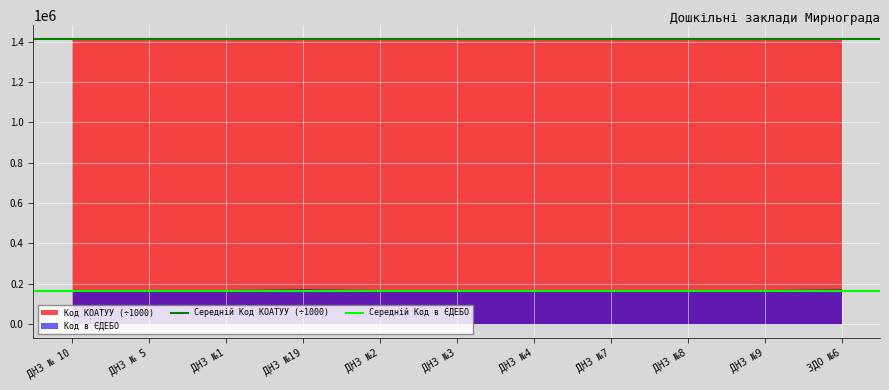

What is the maximum value for Код в ЄДЕБО?

167762